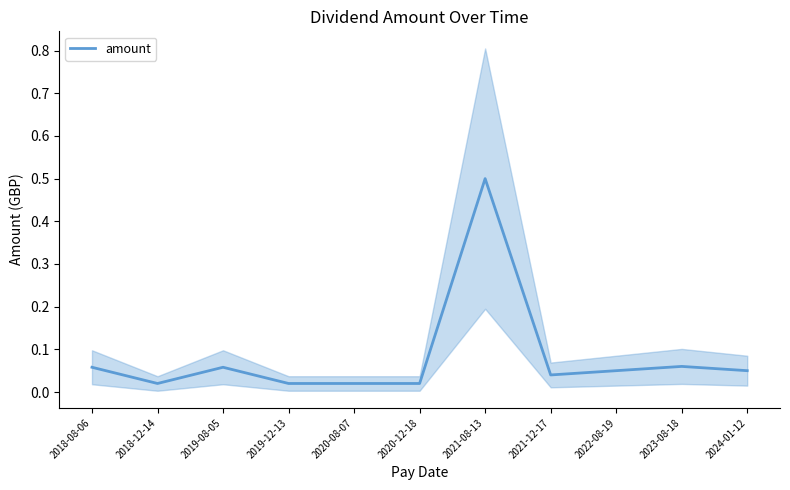

The chart shows a value of 0.0 at 2019-12-13. True or false?

True